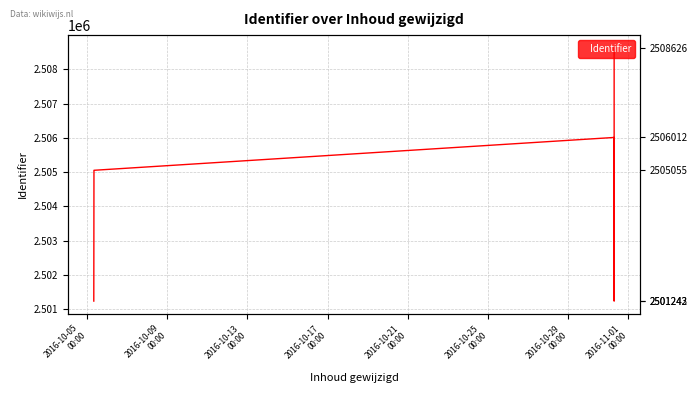

How many points are higher than both their immediate neighbors (excluding endpoints)?

1